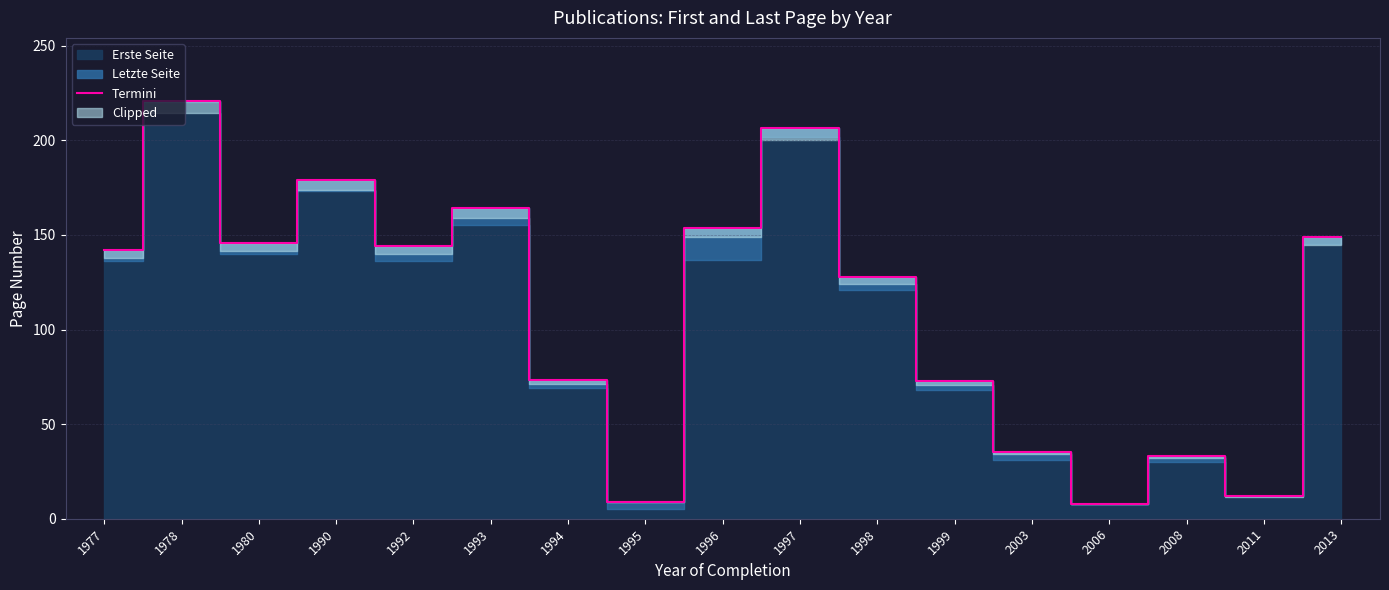

What is the minimum value shown in the chart?

8.0